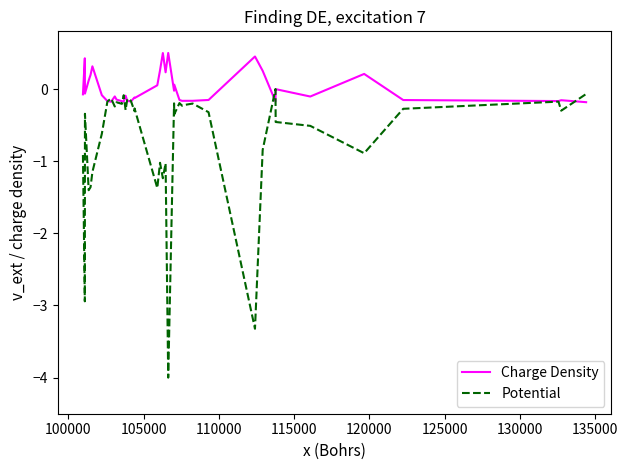

Rank the series by their average value, from lowest to highest.

Potential, Charge Density